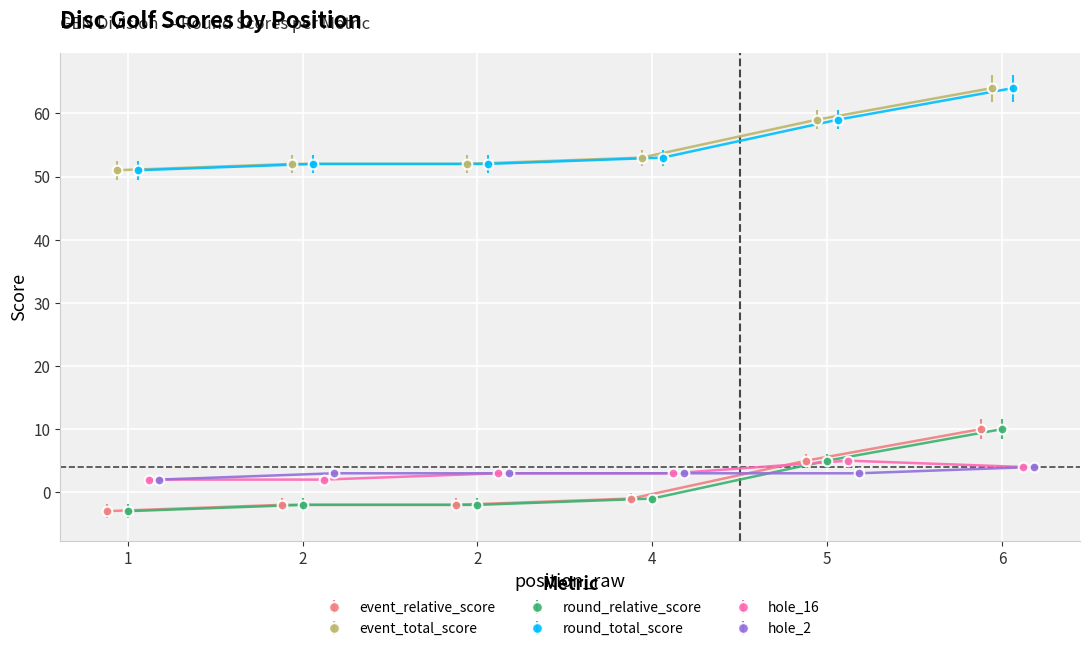

What is the sum of all hole_16 values?

19